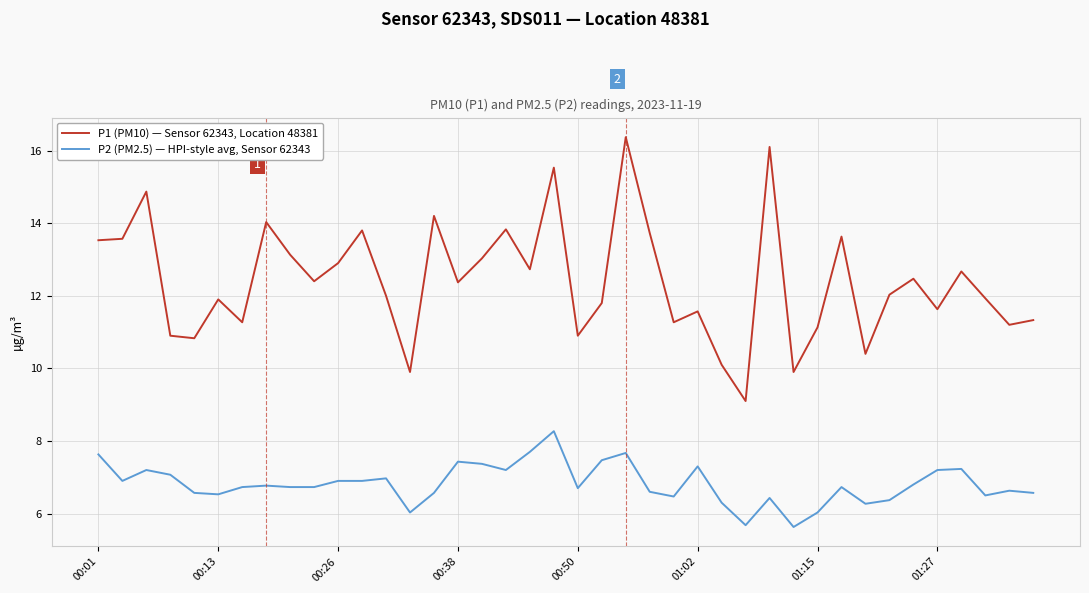

What is the maximum value for P2 (PM2.5) — HPI-style avg, Sensor 62343?

8.3